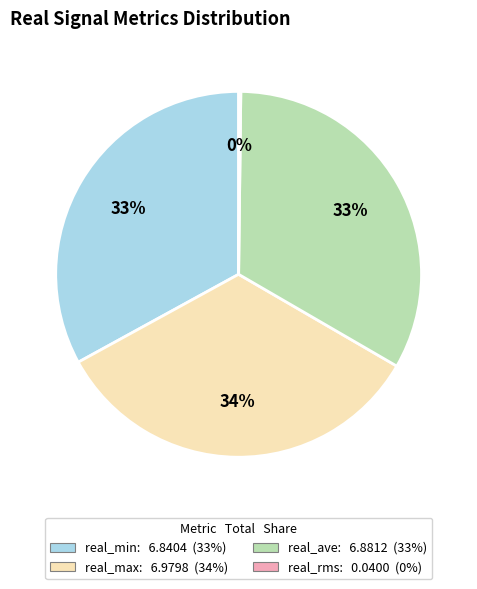

Is there a majority slice in this chart?

No